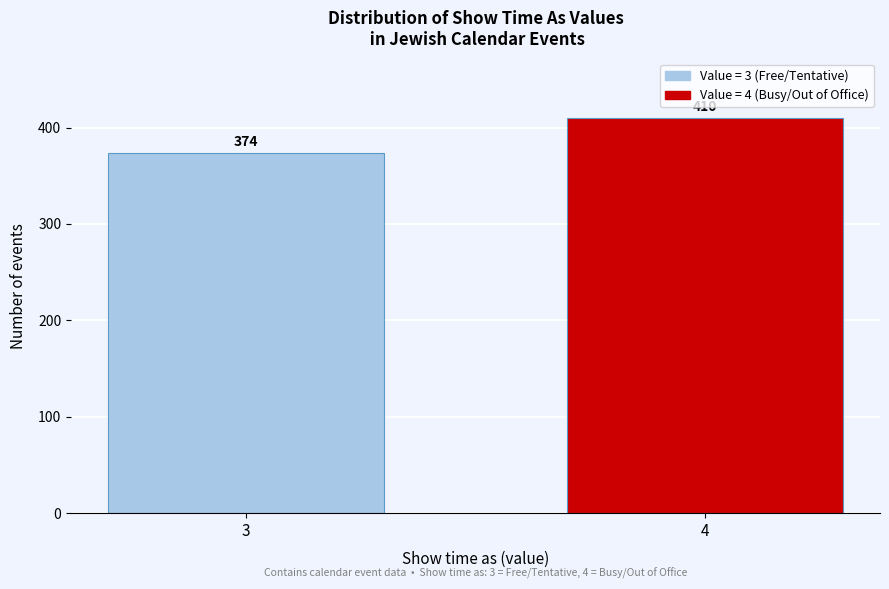

Reading left to right, transcribe all the data shown in this chart.

374	410